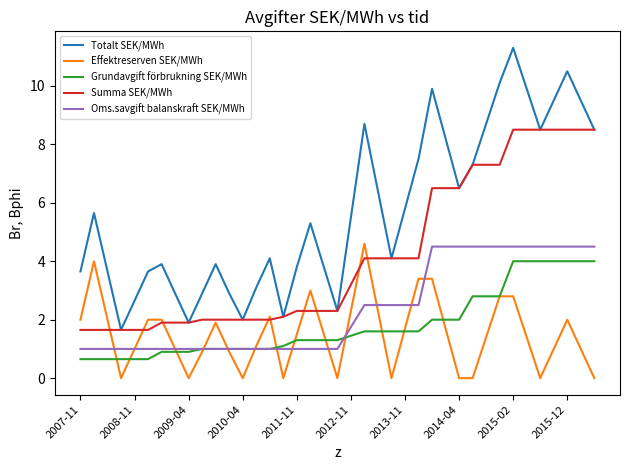

What is the maximum value shown in the chart?

11.3